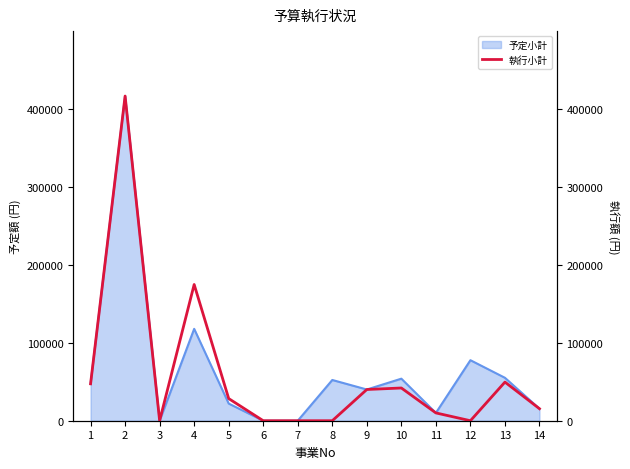

What is the difference between the maximum and minimum values?

416000